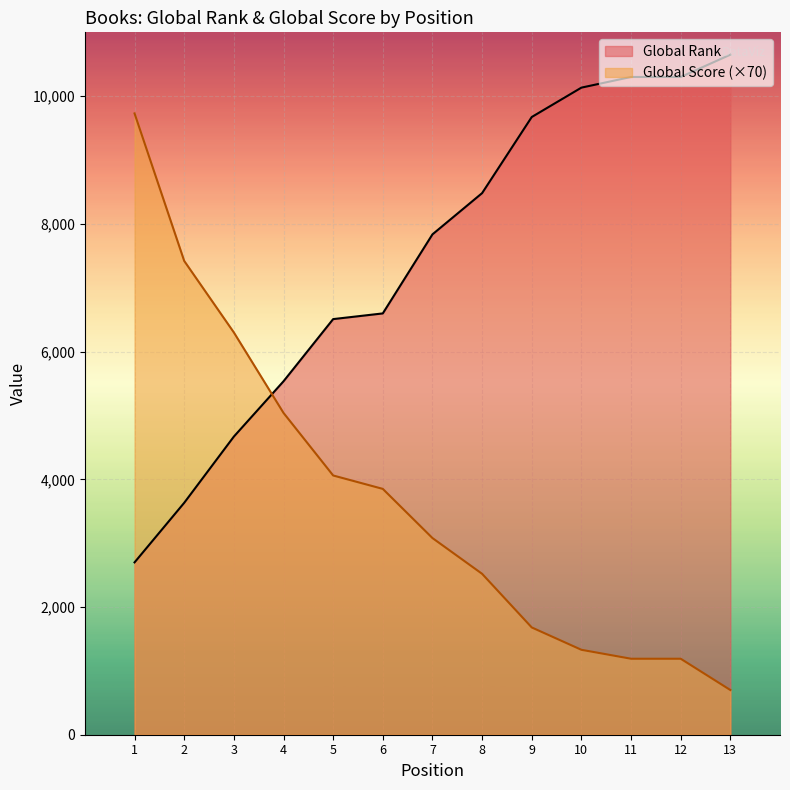

What is the value of the Global Score point at the 13th from the left?

700